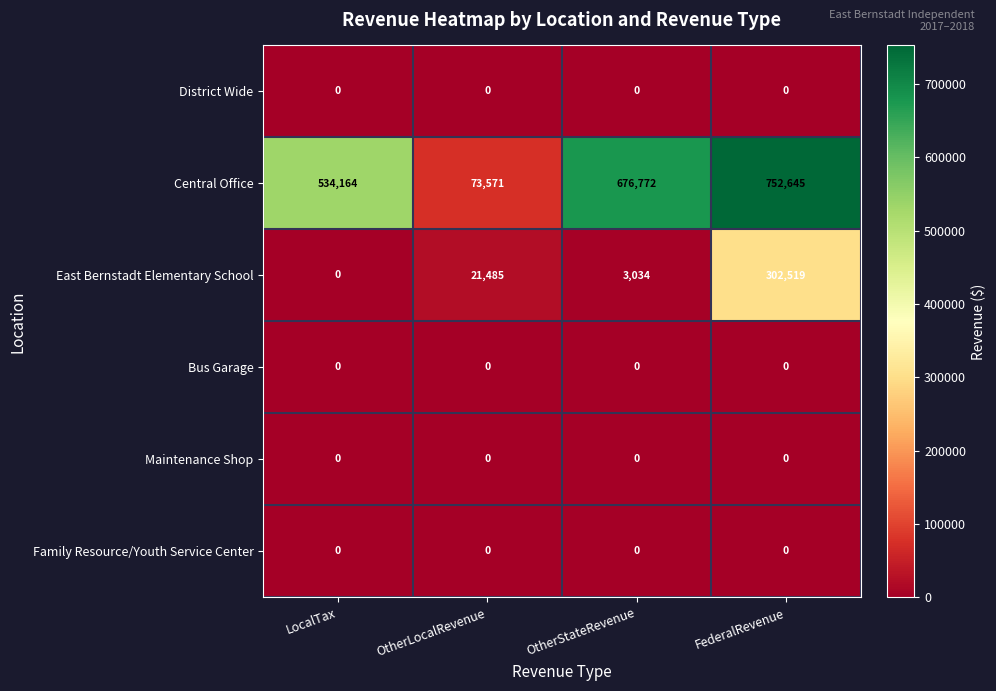

Reading left to right, what are all the values shown in this chart?

District Wide: LocalTax=0	OtherLocalRevenue=0	OtherStateRevenue=0	FederalRevenue=0
Central Office: LocalTax=534164	OtherLocalRevenue=73571	OtherStateRevenue=676772	FederalRevenue=752645
East Bernstadt Elementary School: LocalTax=0	OtherLocalRevenue=21485	OtherStateRevenue=3034	FederalRevenue=302519
Bus Garage: LocalTax=0	OtherLocalRevenue=0	OtherStateRevenue=0	FederalRevenue=0
Maintenance Shop: LocalTax=0	OtherLocalRevenue=0	OtherStateRevenue=0	FederalRevenue=0
Family Resource/Youth Service Center: LocalTax=0	OtherLocalRevenue=0	OtherStateRevenue=0	FederalRevenue=0